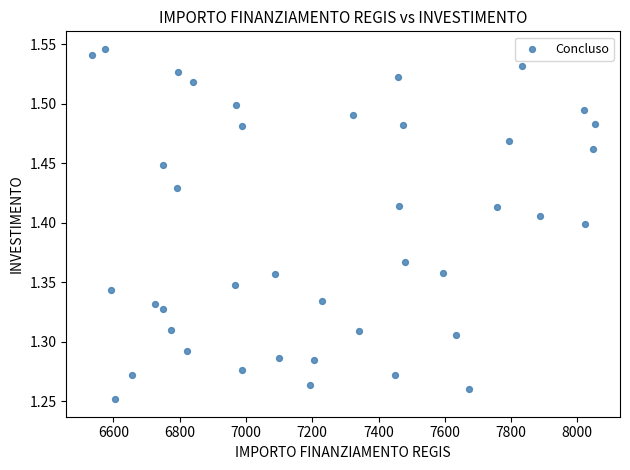

What is the range of Y values (max minus min)?

0.3